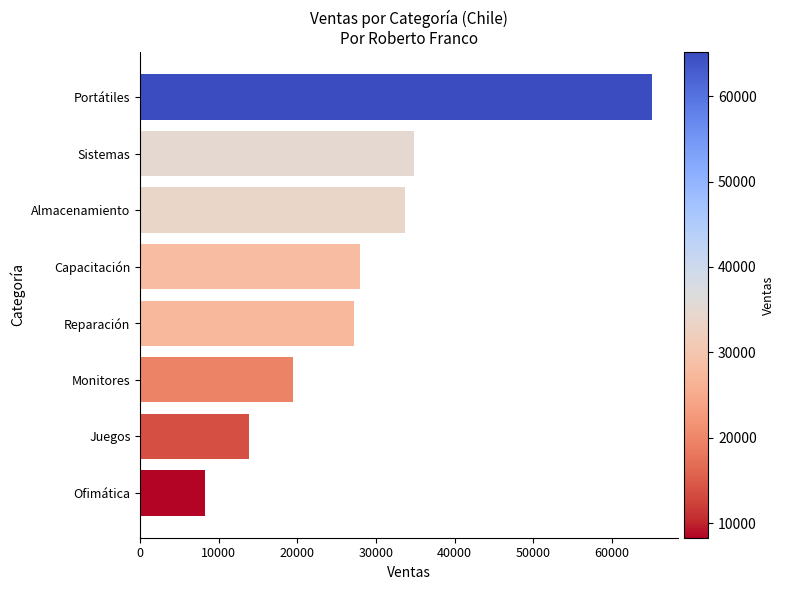

Which category has the lowest value across all series?

Ofimática